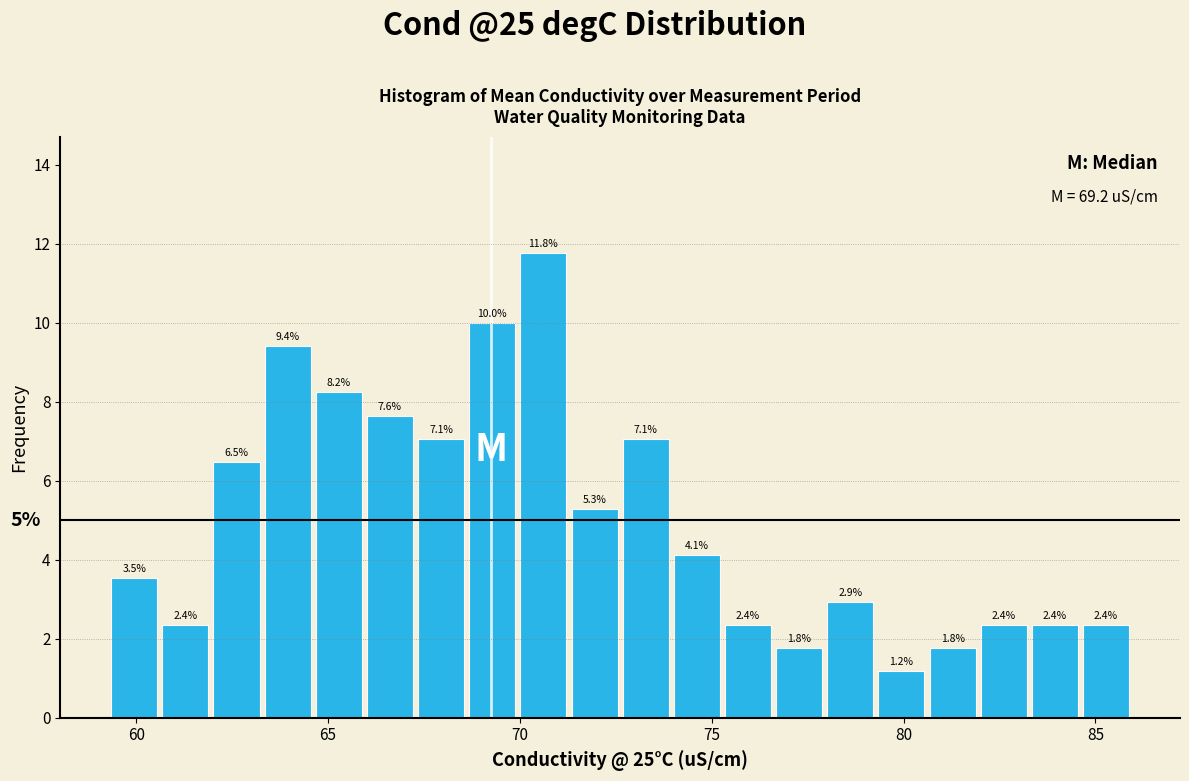

Read against the x-axis, roughly where is the centre of the tallest bar?

70.5